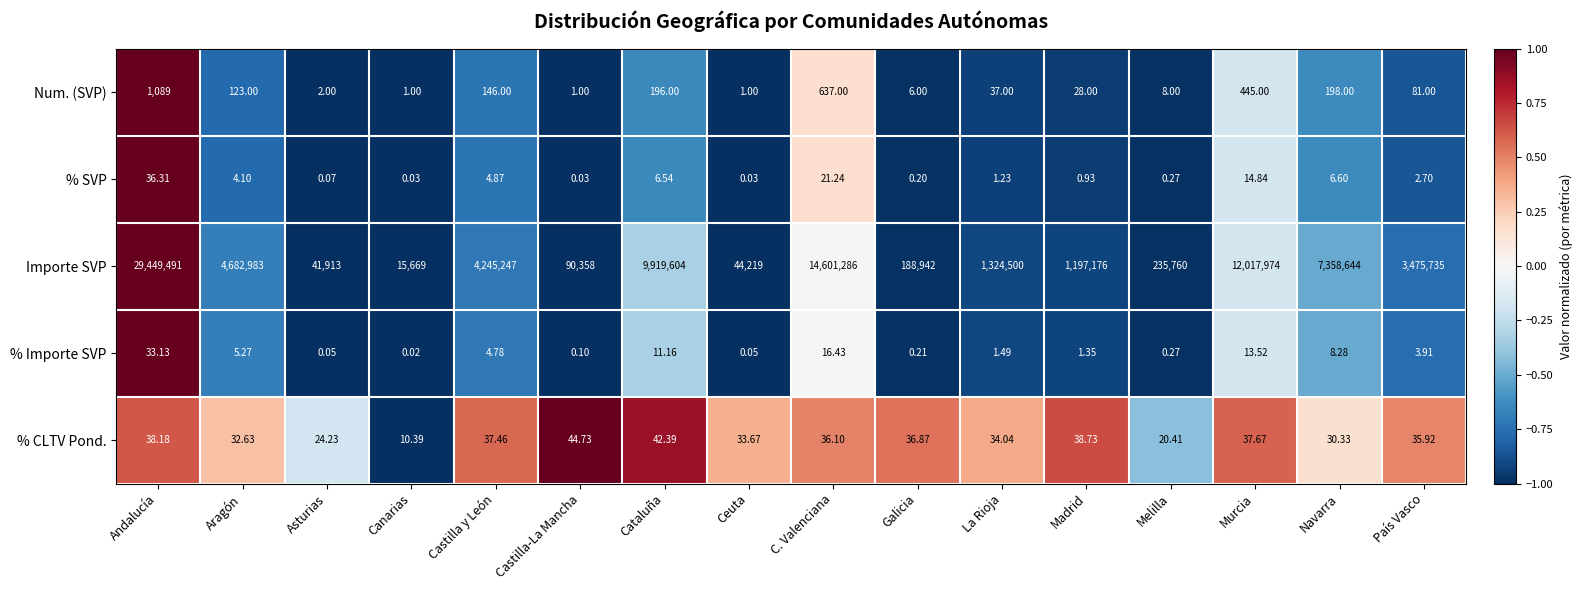

Which series changed the most between Castilla y León and C. Valenciana?

Importe SVP